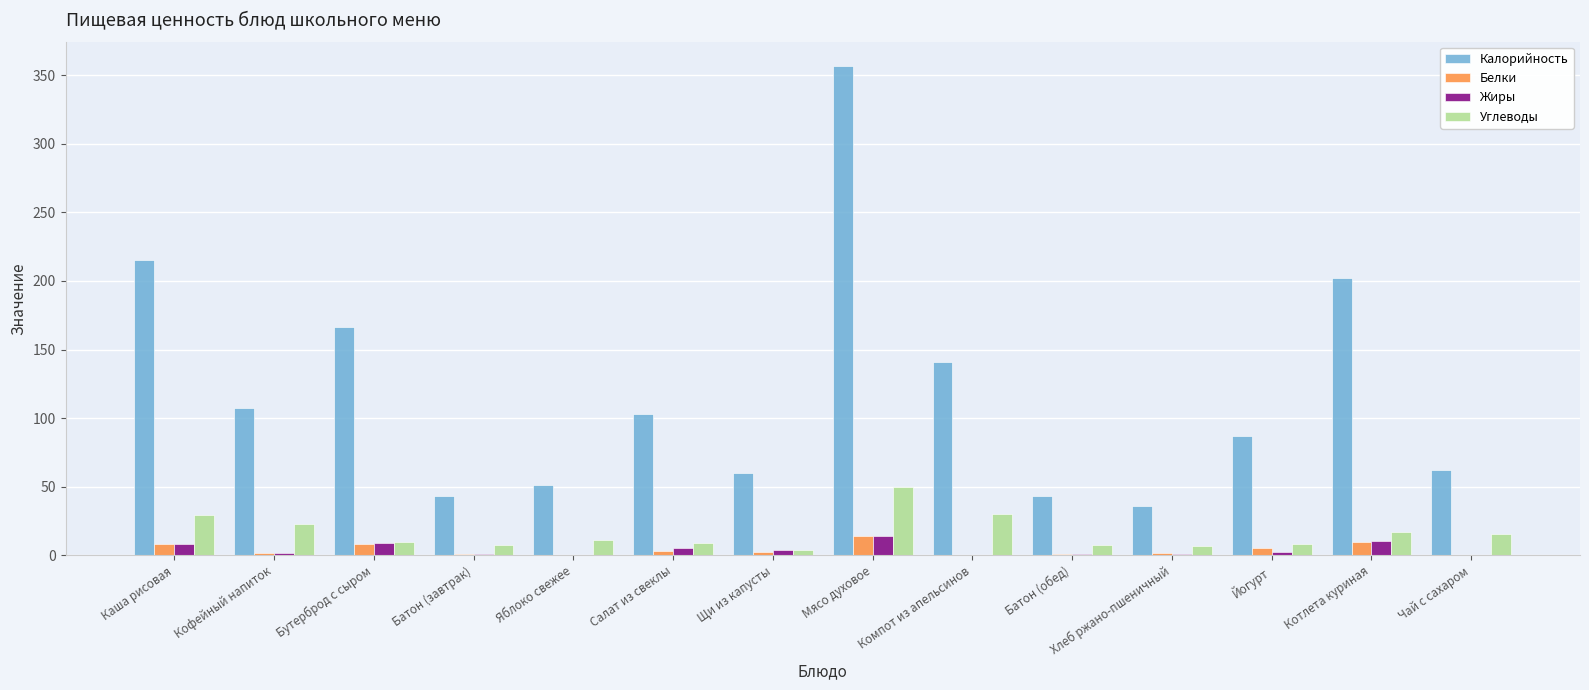

The Углеводы series shows 22.4 at Кофейный напиток. True or false?

True